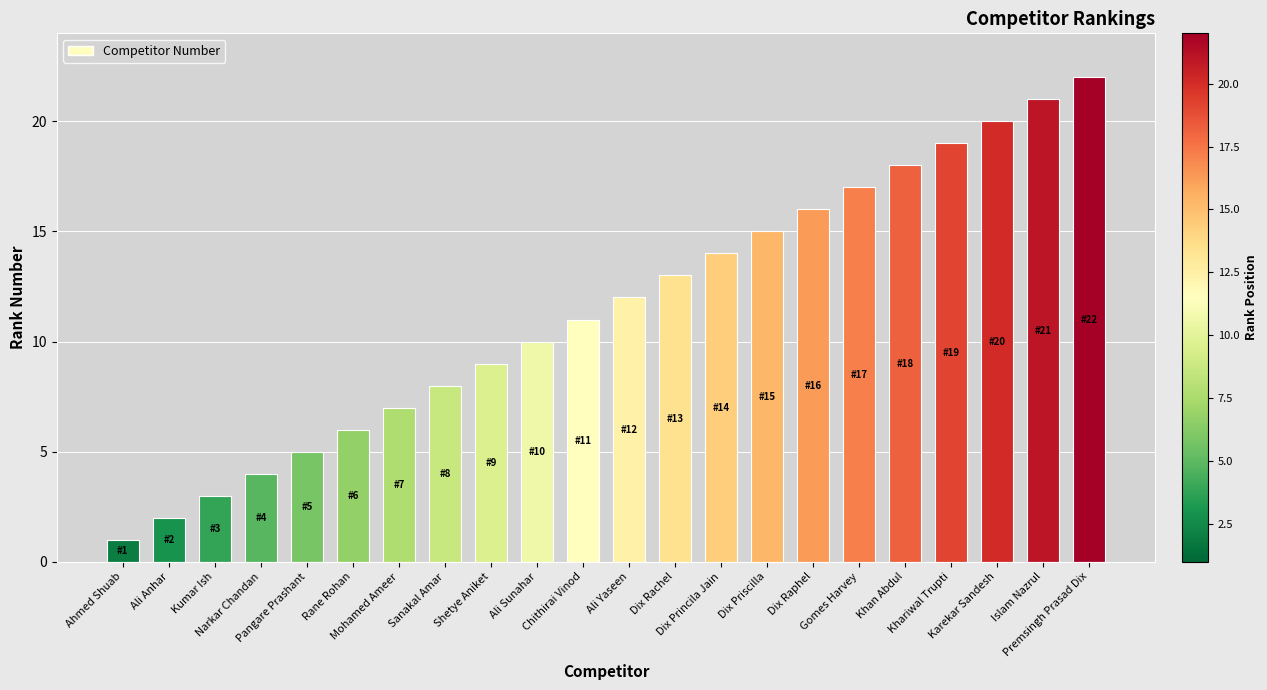

Does the chart contain stacked bars?

No